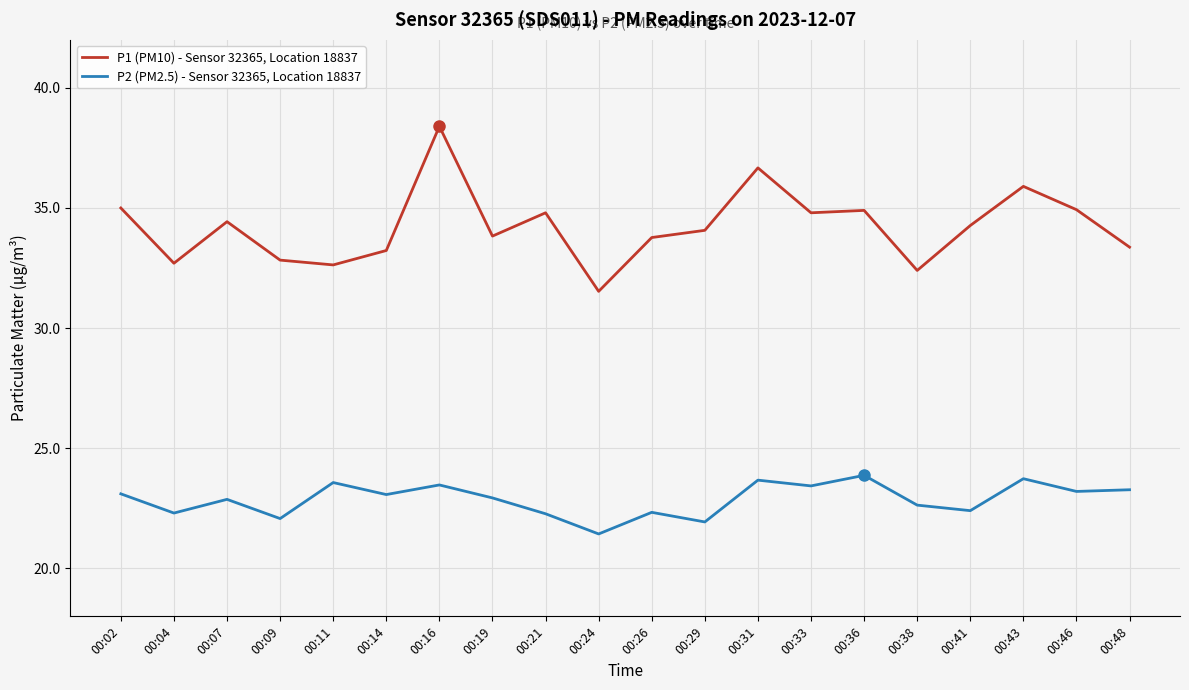

Rank the series by their maximum value, from highest to lowest.

P1 (PM10) - Sensor 32365, Location 18837, P2 (PM2.5) - Sensor 32365, Location 18837